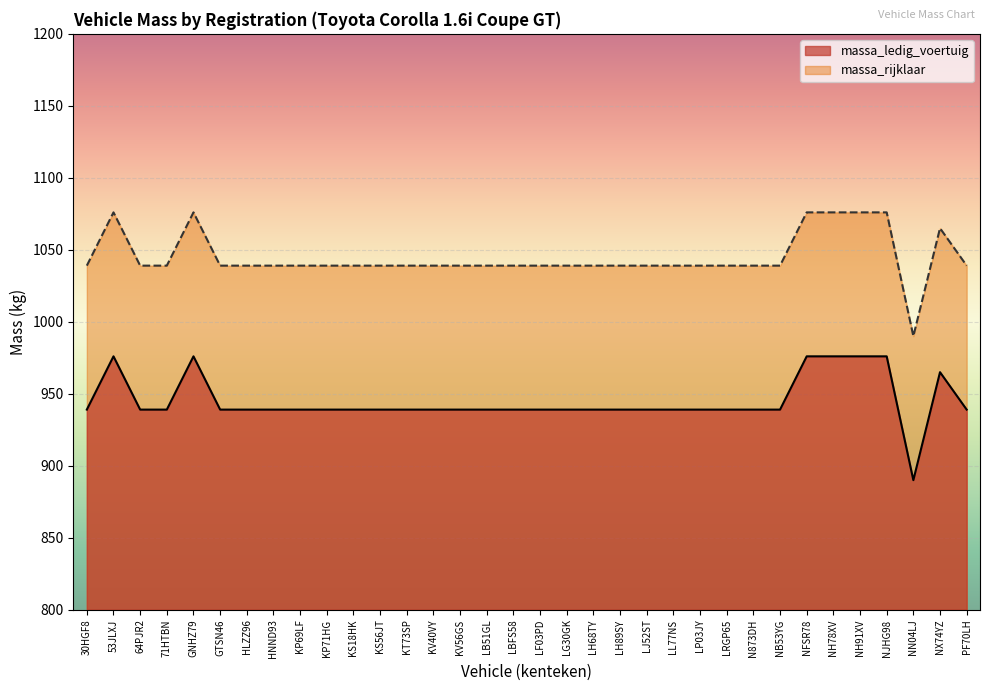

Which series has the largest total across all categories?

massa_rijklaar